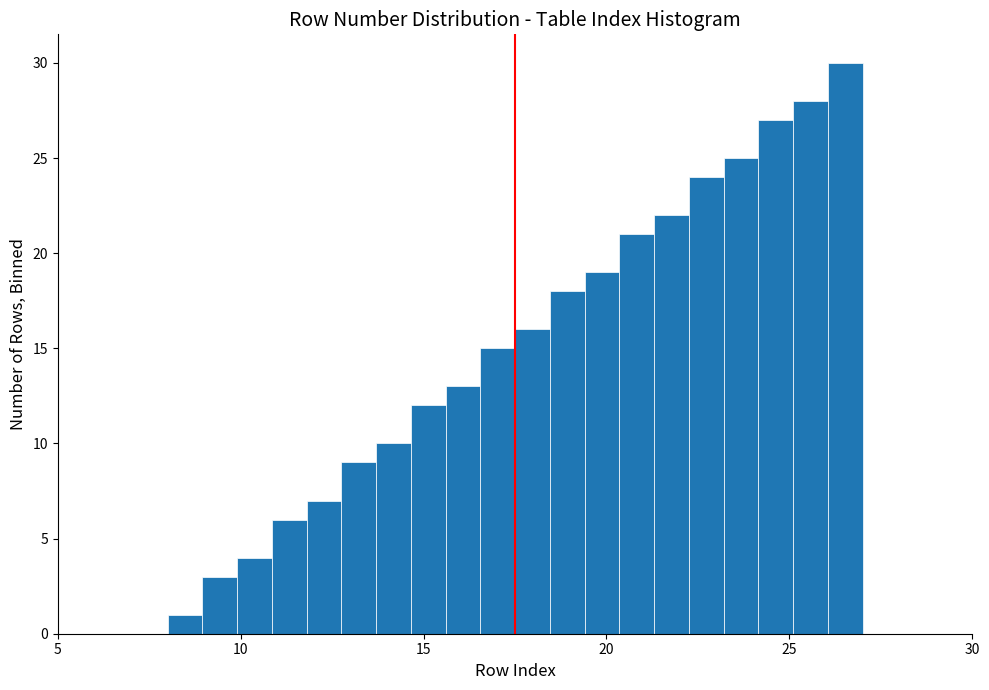

Read against the x-axis, roughly where is the centre of the tallest bar?

26.5